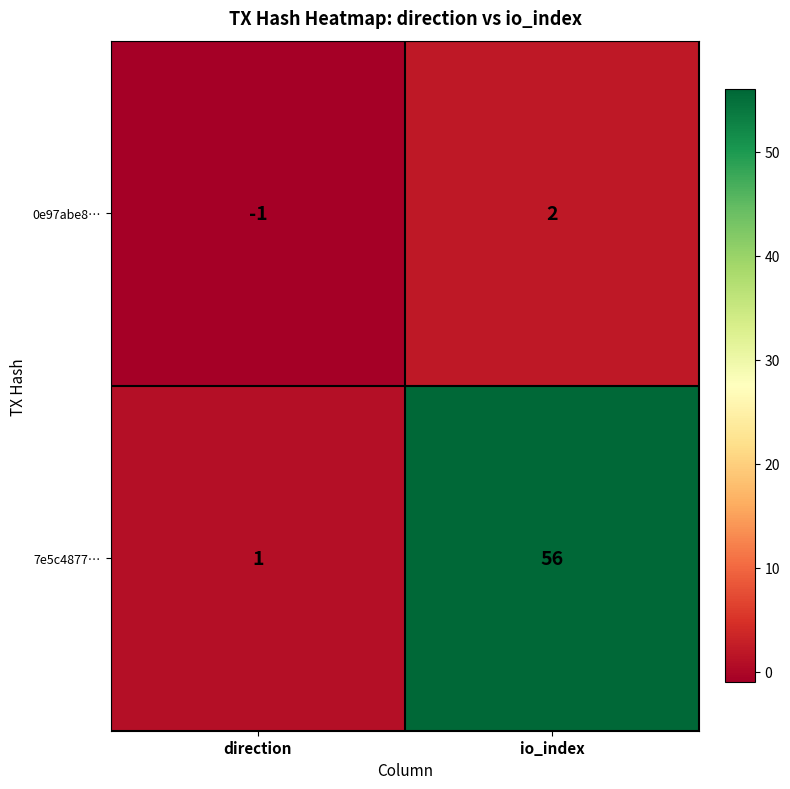

Which category has the lowest value across all series?

direction